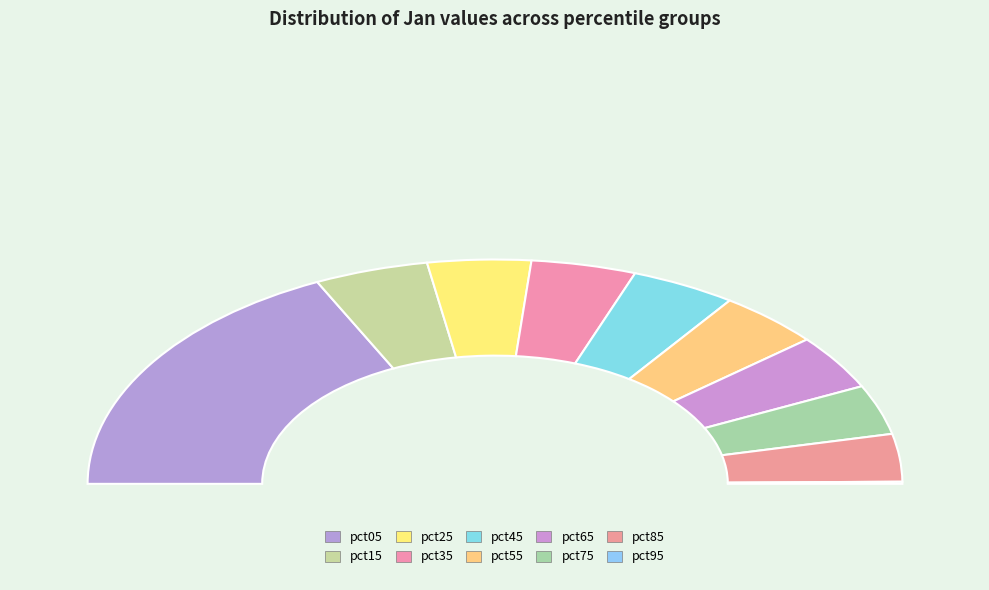

Is the sum of pct55 and pct85 greater than half?

No